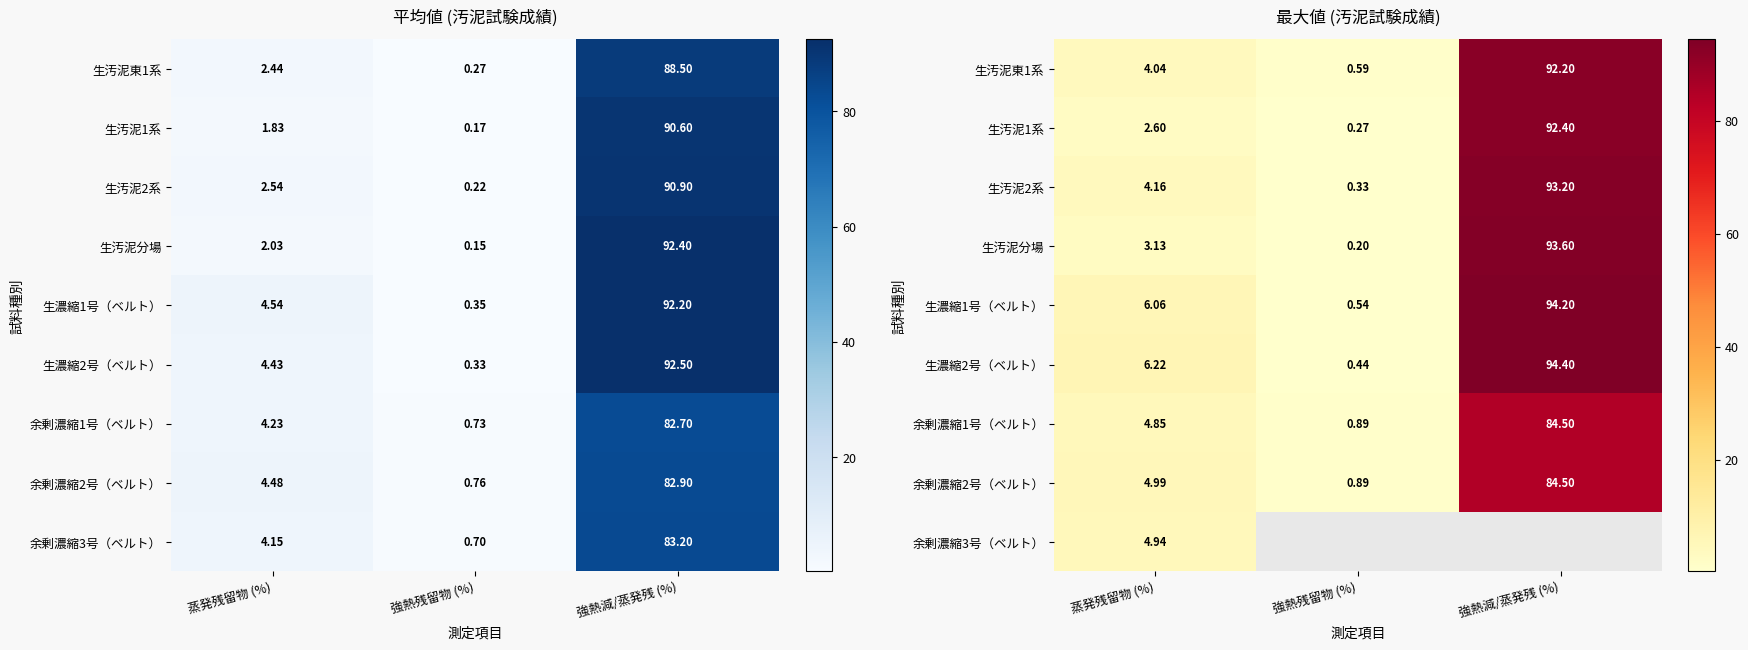

Rank the series at 強熱残留物 (%) from lowest to highest value.

生汚泥分場, 生汚泥1系, 生汚泥2系, 生濃縮2号（ベルト）, 生濃縮1号（ベルト）, 生汚泥東1系, 余剰濃縮1号（ベルト）, 余剰濃縮2号（ベルト）, 余剰濃縮3号（ベルト）